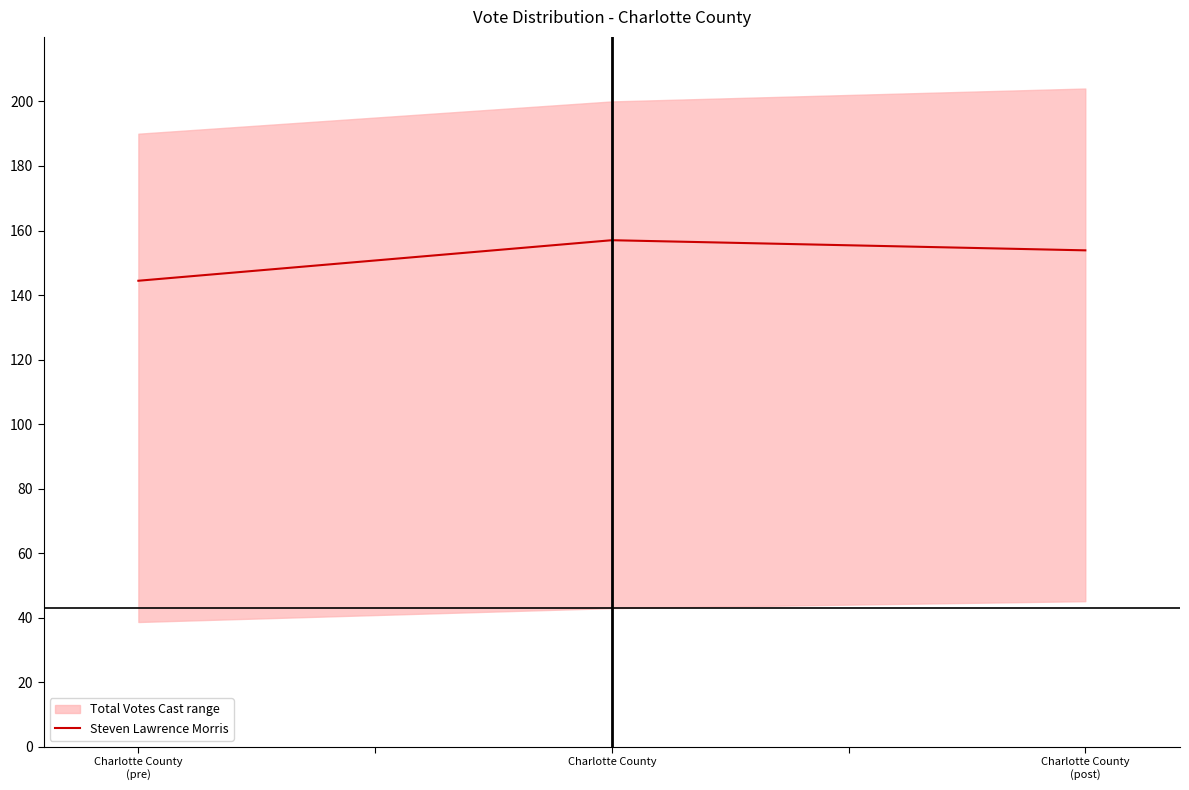

Where is the data nearest to the value 150?

Charlotte County
(post)